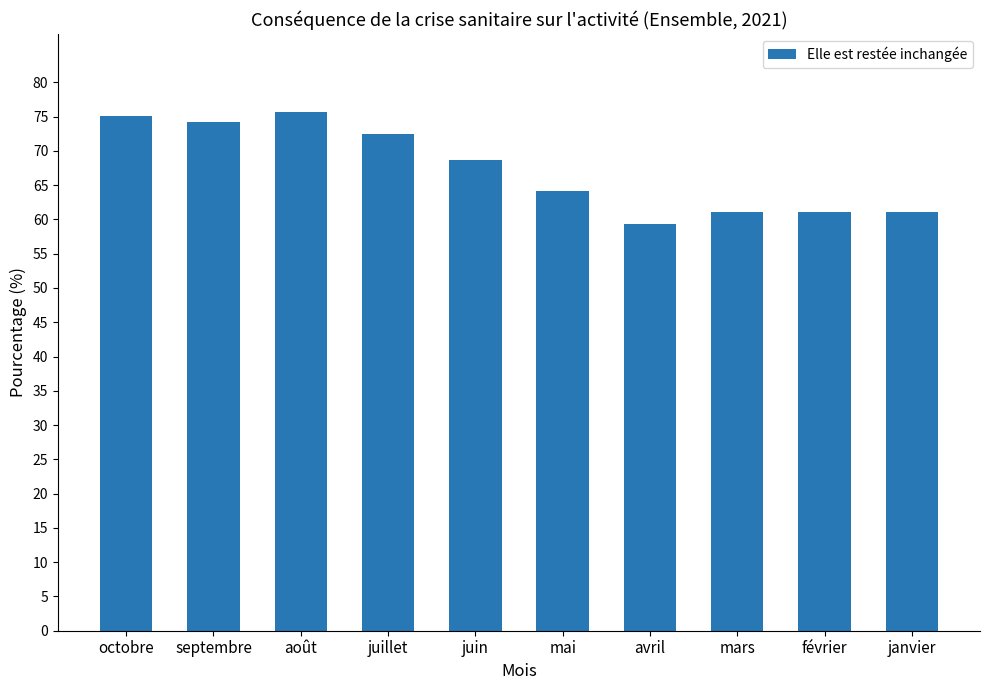

What is the change in value from juin to mars?

-7.5